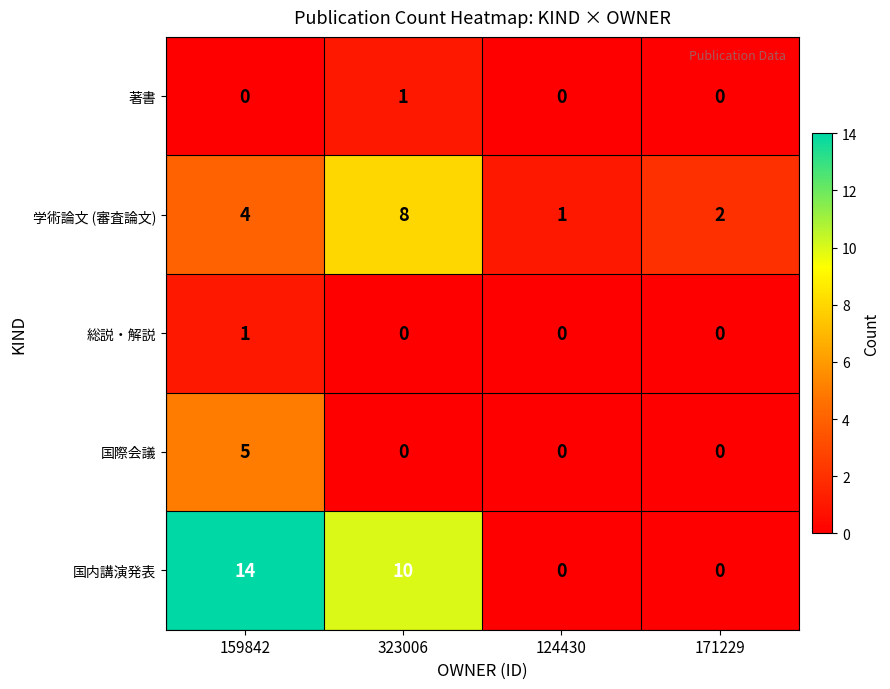

What is the maximum value shown in the chart?

14